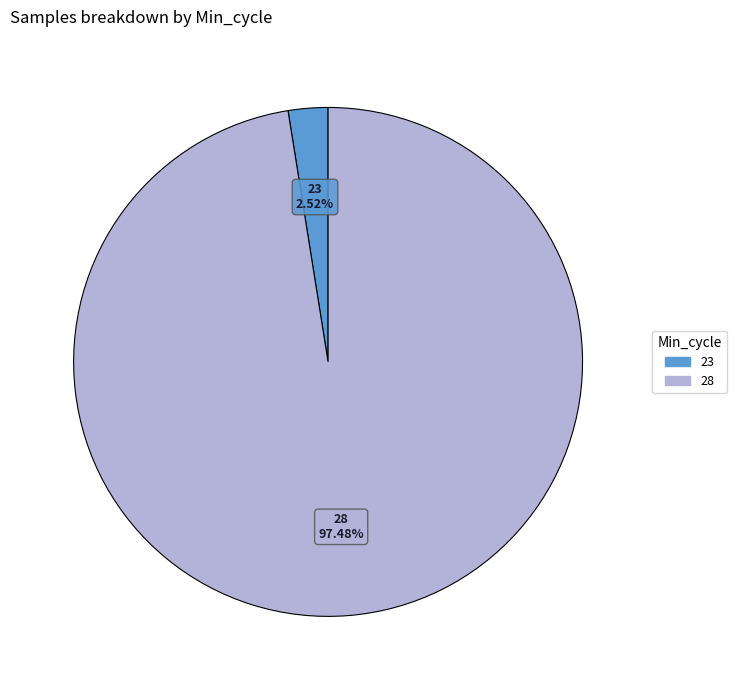

Does any single category account for the majority?

Yes